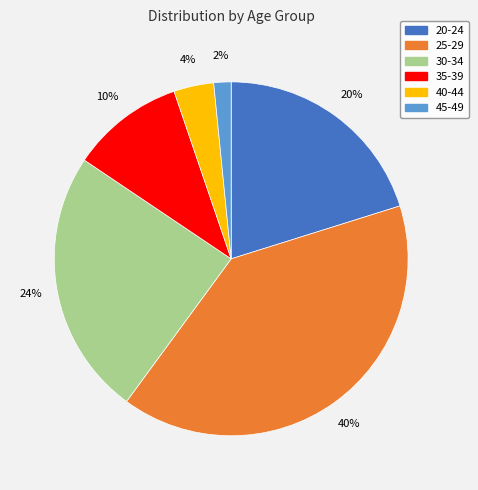

Is there any slice that represents more than half of the pie?

No